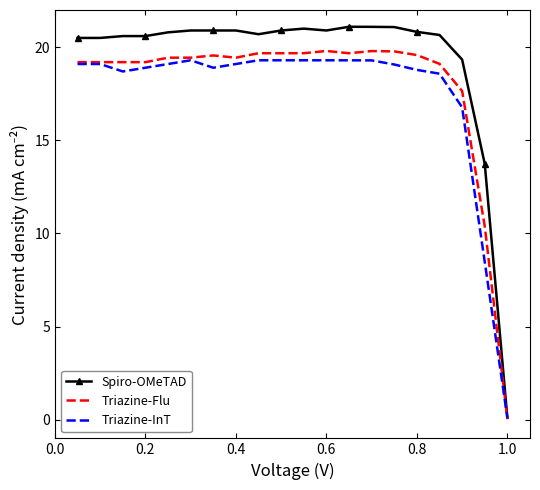

At how many categories does at least one series exceed 11?

19